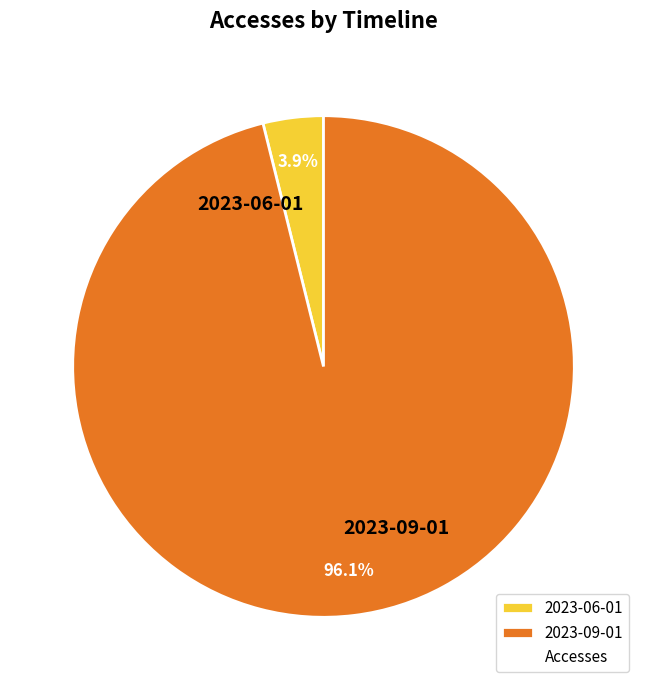

What is the largest slice in the pie chart?

2023-09-01